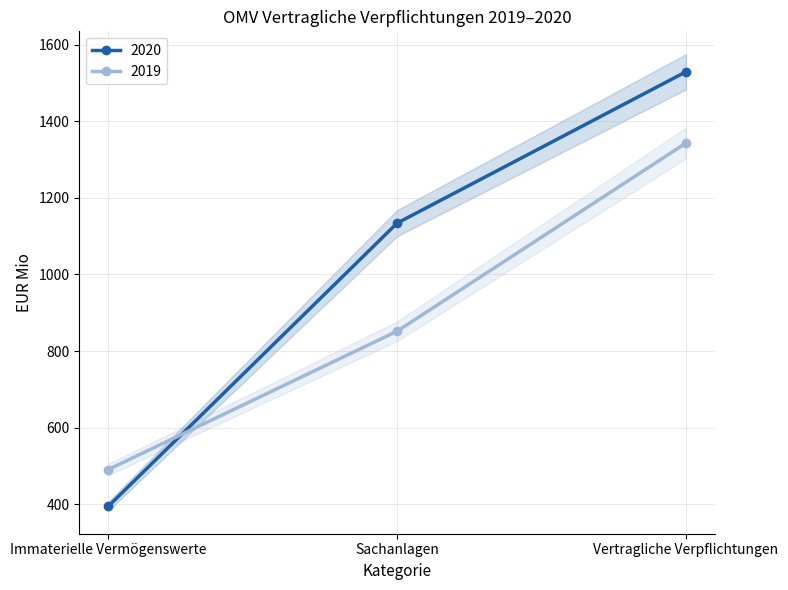

What is the smallest value displayed?

395